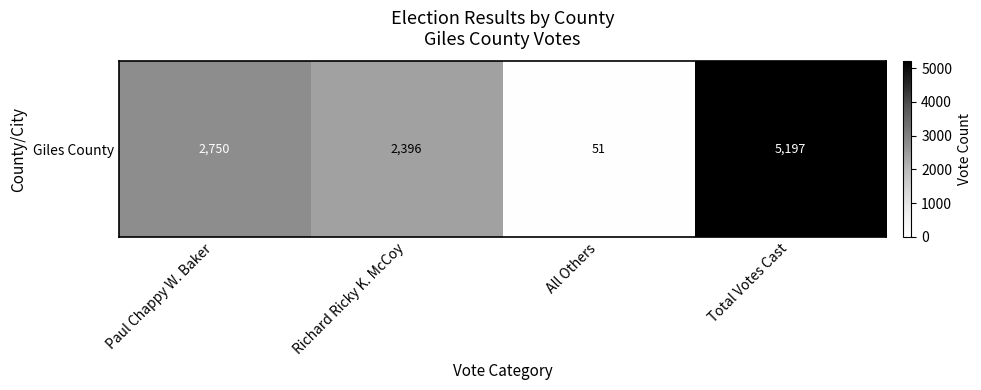

What is the greatest value displayed?

5197